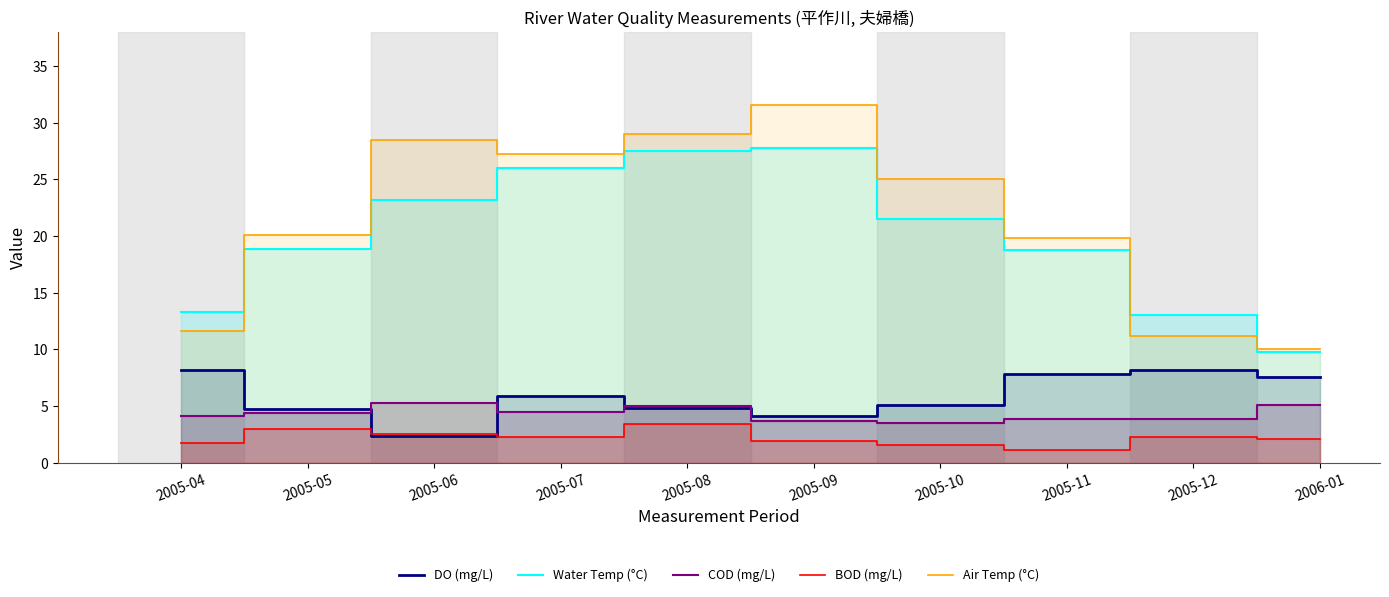

Reading left to right, transcribe all the data shown in this chart.

DO (mg/L): 2005-04=8.2	2005-05=4.7	2005-06=2.4	2005-07=5.9	2005-08=4.8	2005-09=4.1	2005-10=5.1	2005-11=7.8	2005-12=8.2	2006-01=7.6
Water Temp (°C): 2005-04=13.3	2005-05=18.9	2005-06=23.2	2005-07=26.0	2005-08=27.5	2005-09=27.8	2005-10=21.5	2005-11=18.8	2005-12=13.0	2006-01=9.8
COD (mg/L): 2005-04=4.1	2005-05=4.4	2005-06=5.3	2005-07=4.5	2005-08=5.0	2005-09=3.7	2005-10=3.5	2005-11=3.9	2005-12=3.9	2006-01=5.1
BOD (mg/L): 2005-04=1.7	2005-05=3.0	2005-06=2.5	2005-07=2.3	2005-08=3.4	2005-09=1.9	2005-10=1.6	2005-11=1.1	2005-12=2.3	2006-01=2.1
Air Temp (°C): 2005-04=11.6	2005-05=20.1	2005-06=28.5	2005-07=27.2	2005-08=29.0	2005-09=31.6	2005-10=25.0	2005-11=19.8	2005-12=11.2	2006-01=10.0